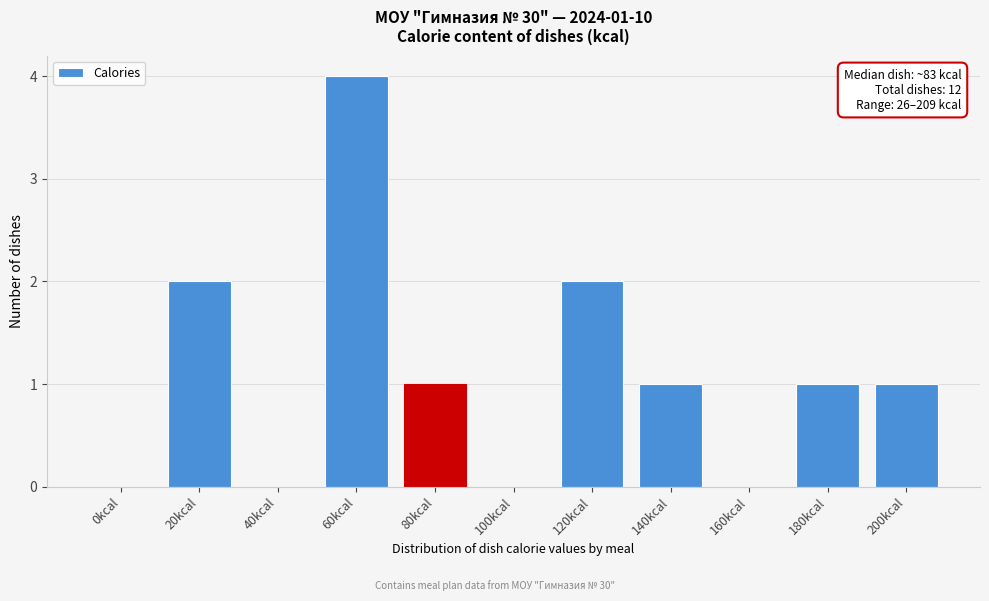

Reading left to right, transcribe all the data shown in this chart.

0kcal=0	20kcal=2	40kcal=0	60kcal=4	80kcal=1	100kcal=0	120kcal=2	140kcal=1	160kcal=0	180kcal=1	200kcal=1